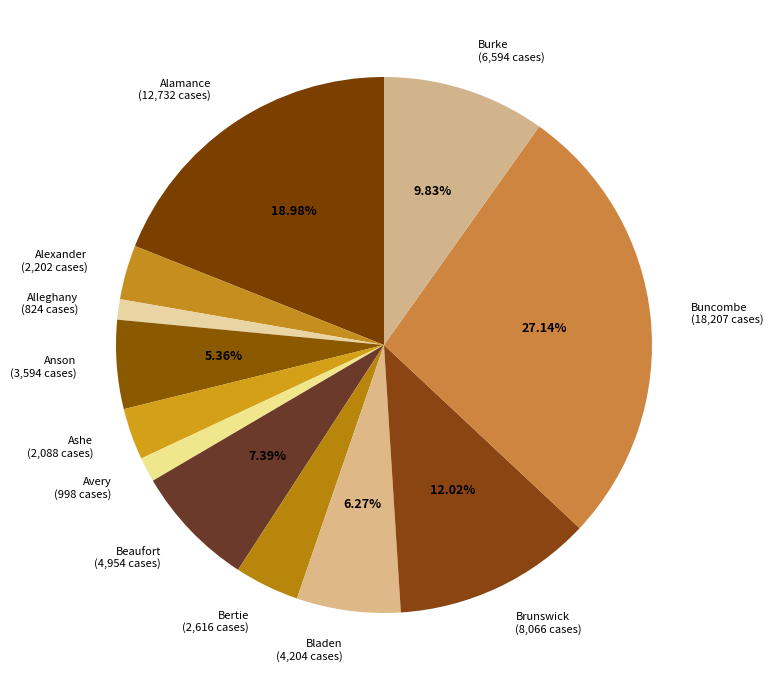

To the nearest percent, what is the difference between the Beaufort and Alexander slice percentages?

4%